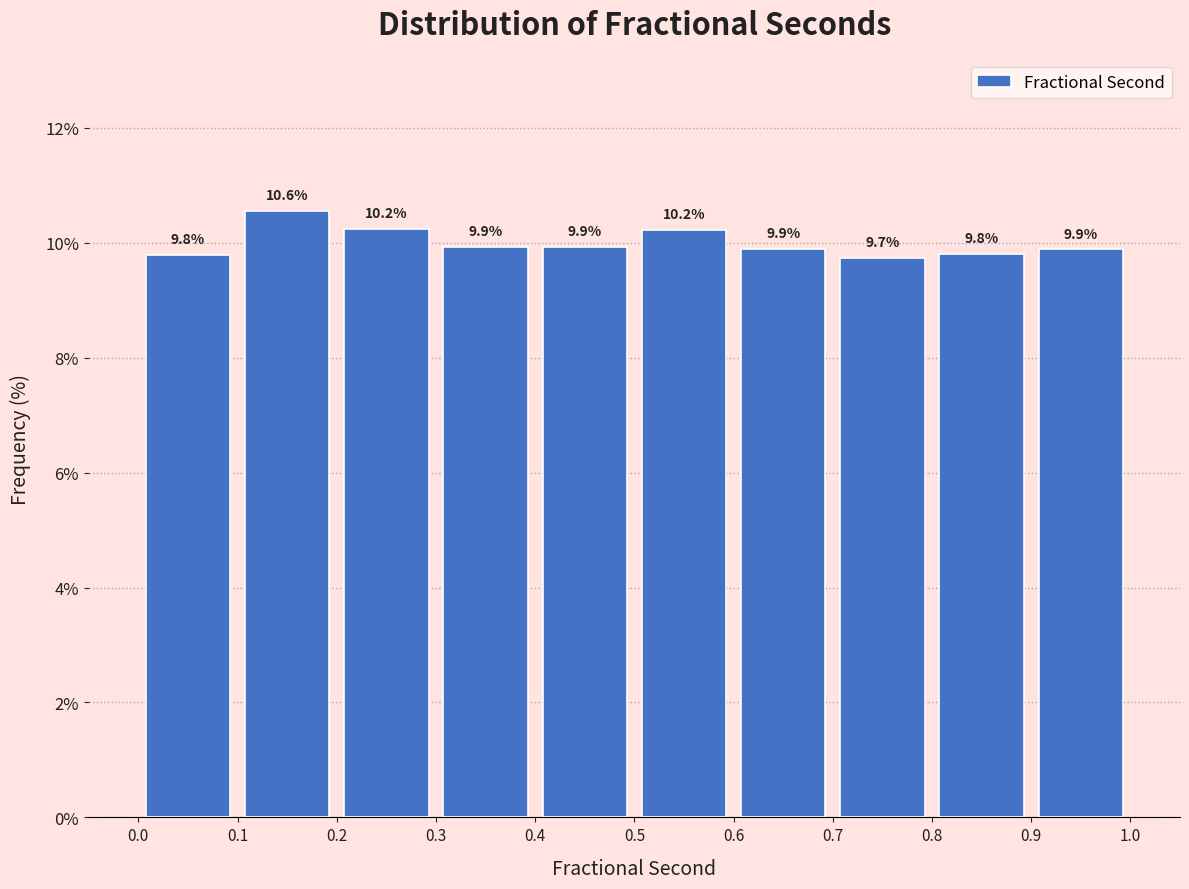

Reading left to right, list every bar in this chart as the range it spans on the x-axis followed by its height.

0.0 to 0.1: 9.8
0.1 to 0.2: 10.6
0.2 to 0.3: 10.2
0.3 to 0.4: 9.9
0.4 to 0.5: 9.9
0.5 to 0.6: 10.2
0.6 to 0.7: 9.9
0.7 to 0.8: 9.7
0.8 to 0.9: 9.8
0.9 to 1.0: 9.9